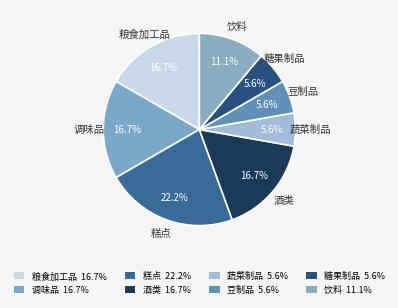

To the nearest percent, what percentage of the pie is 调味品?

17%